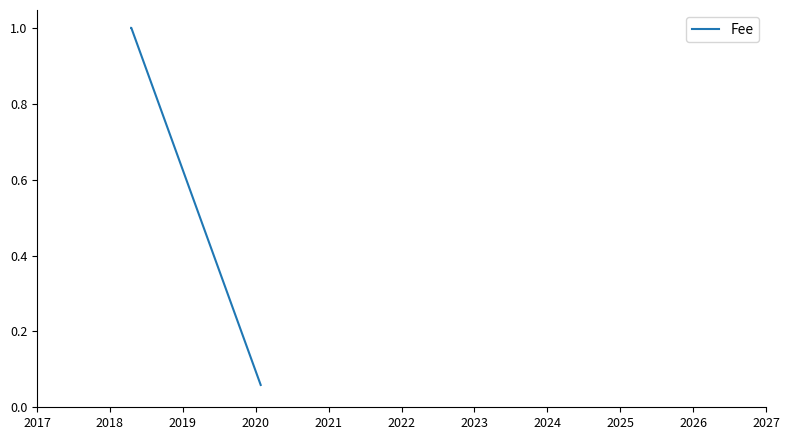

What is the sum of all values?

2.1